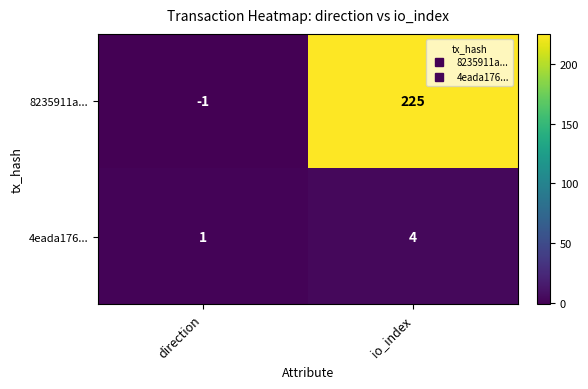

Which series has the largest total across all categories?

8235911a...